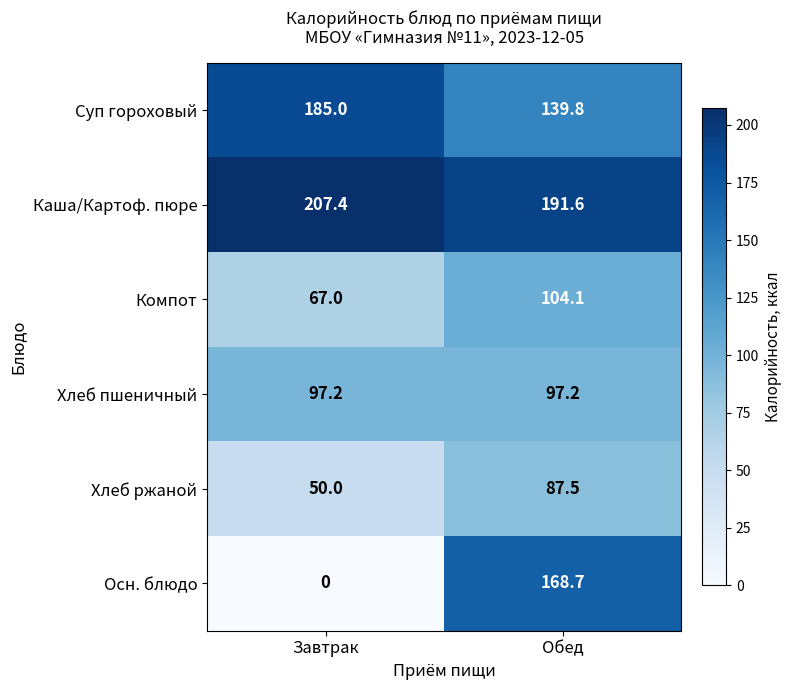

What is the approximate value of Каша/Картоф. пюре at Завтрак?

207.4